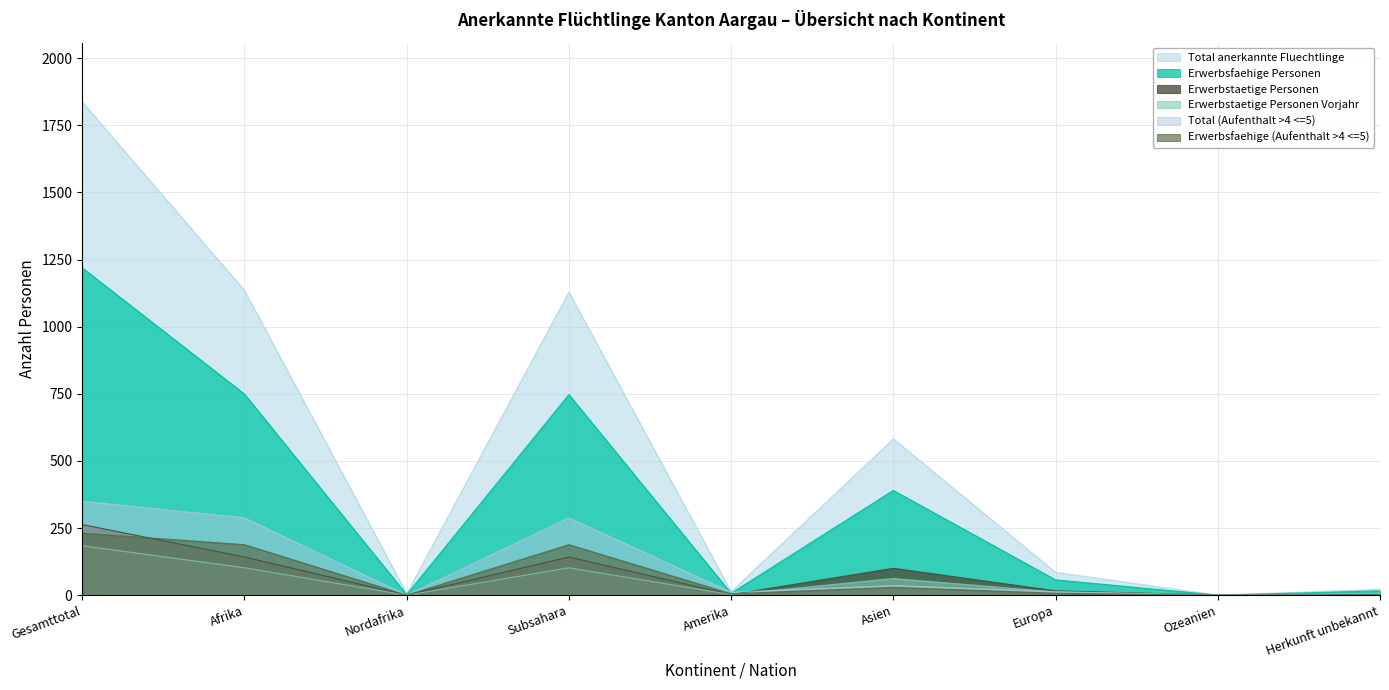

How many positive values does the Total anerkannte Fluechtlinge series have?

8